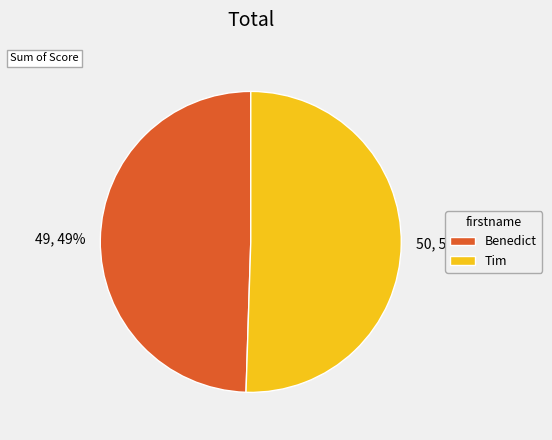

To the nearest percent, what is the average slice percentage?

50%